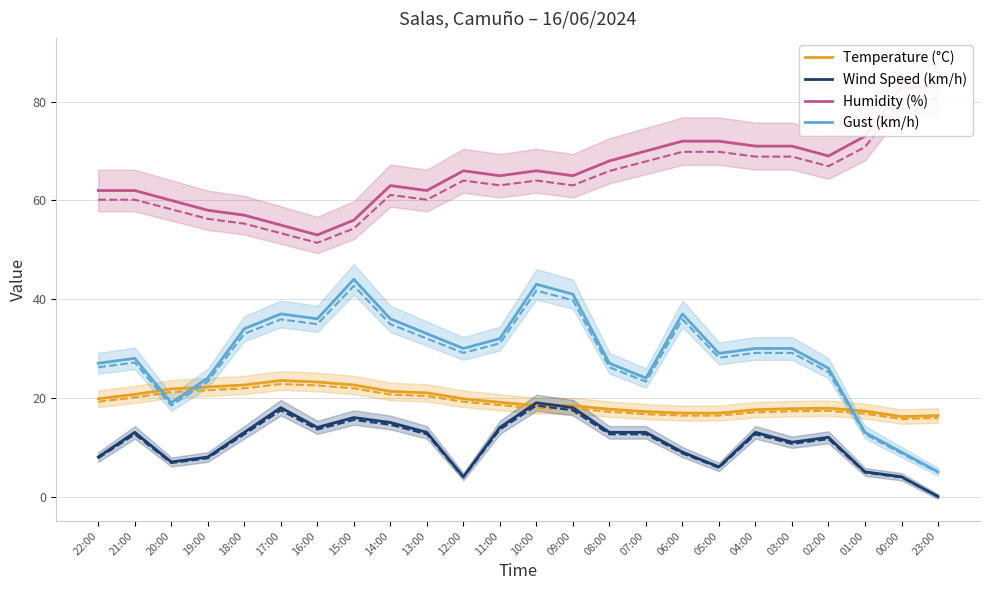

Which category has the lowest value in the Humidity (%) series?

16:00